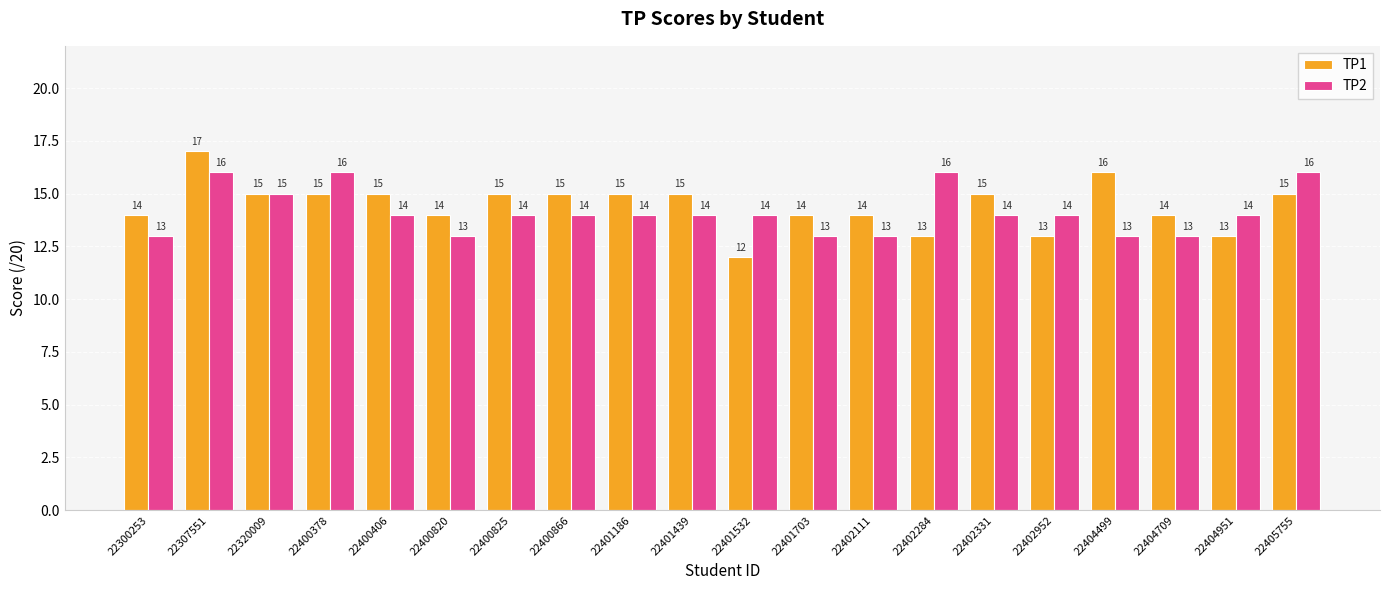

Which category has the highest value across all series?

22307551